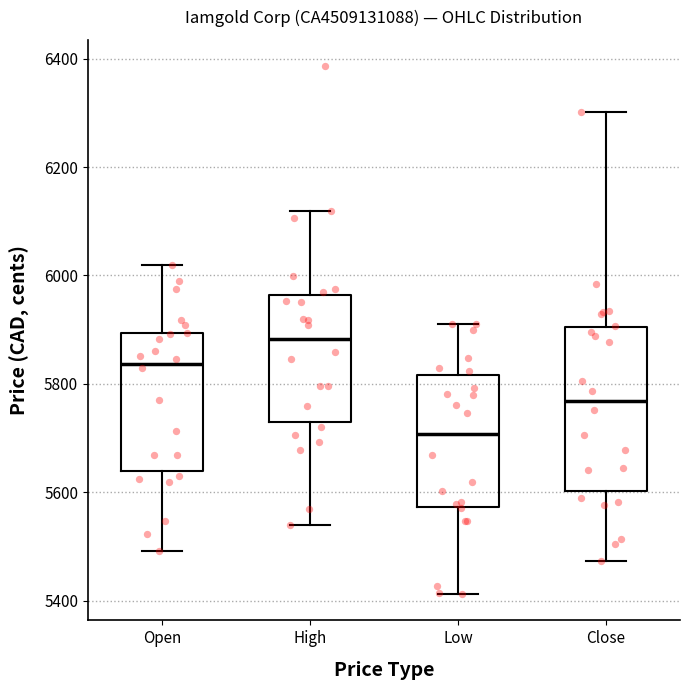

Reading left to right, transcribe this box plot: for each box, give where its median line is, the range the box spans, and where its two whiskers end, as read against the y-axis. The values are not printed on the chart, so give them approximately, as read against the axis.

Open: median 5840, box 5640 to 5900, whiskers 5500 to 6020
High: median 5880, box 5720 to 5960, whiskers 5540 to 6120
Low: median 5700, box 5580 to 5820, whiskers 5420 to 5920
Close: median 5760, box 5600 to 5900, whiskers 5480 to 6300